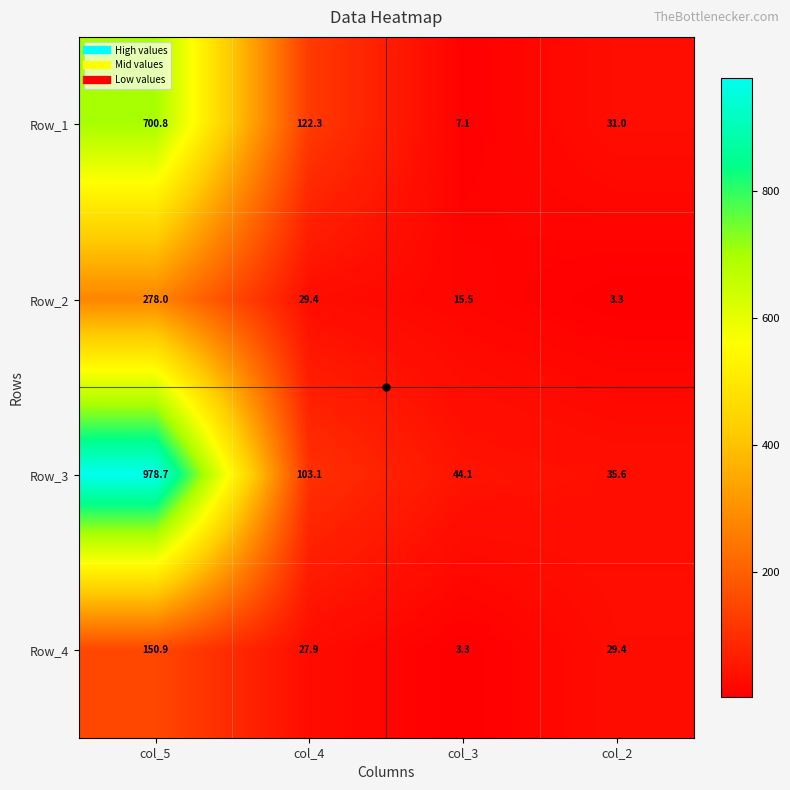

Rank the series by their maximum value, from lowest to highest.

Row_4, Row_2, Row_1, Row_3